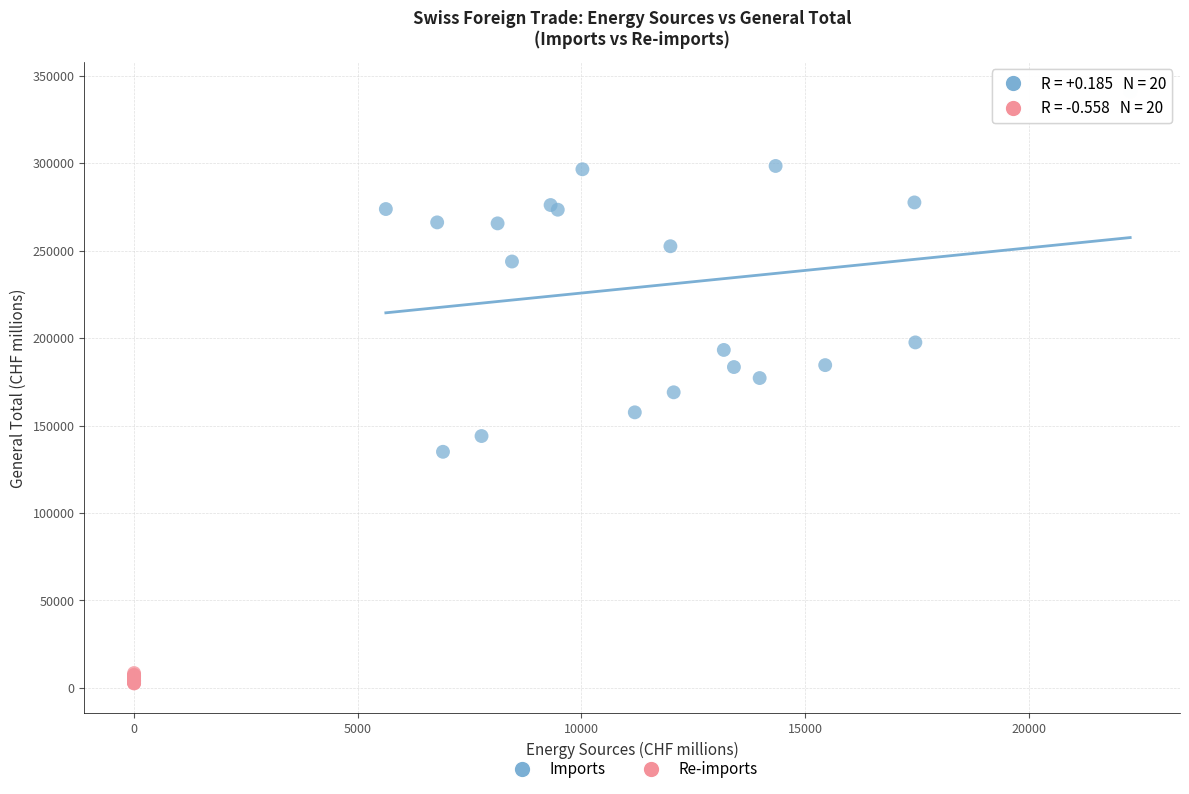

Which series has the widest spread of Y values?

Imports